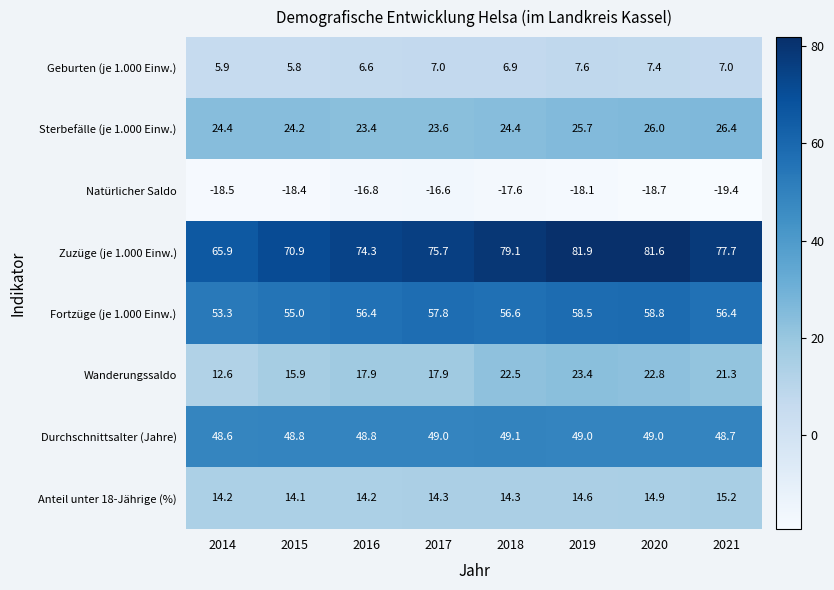

What value does the Fortzüge (je 1.000 Einw.) series have at 2016?

56.4